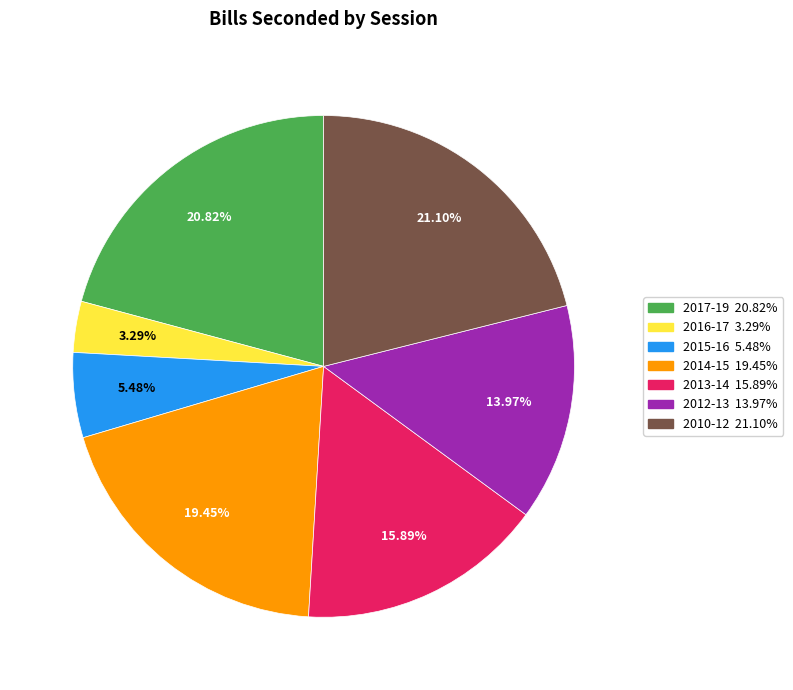

Which slice is the smallest?

2016-17